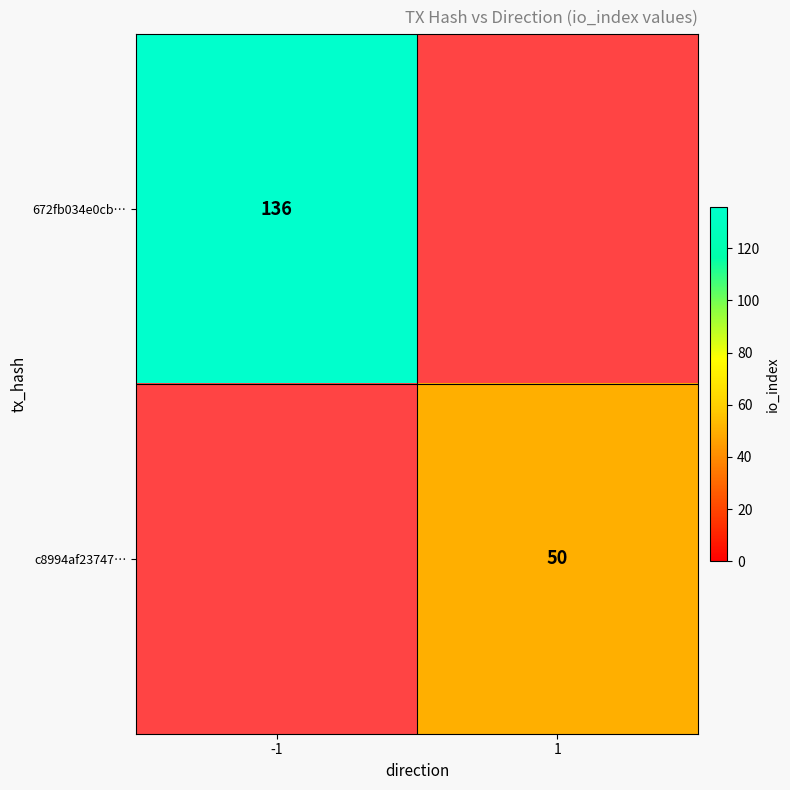

Count the number of categories in the chart.

2